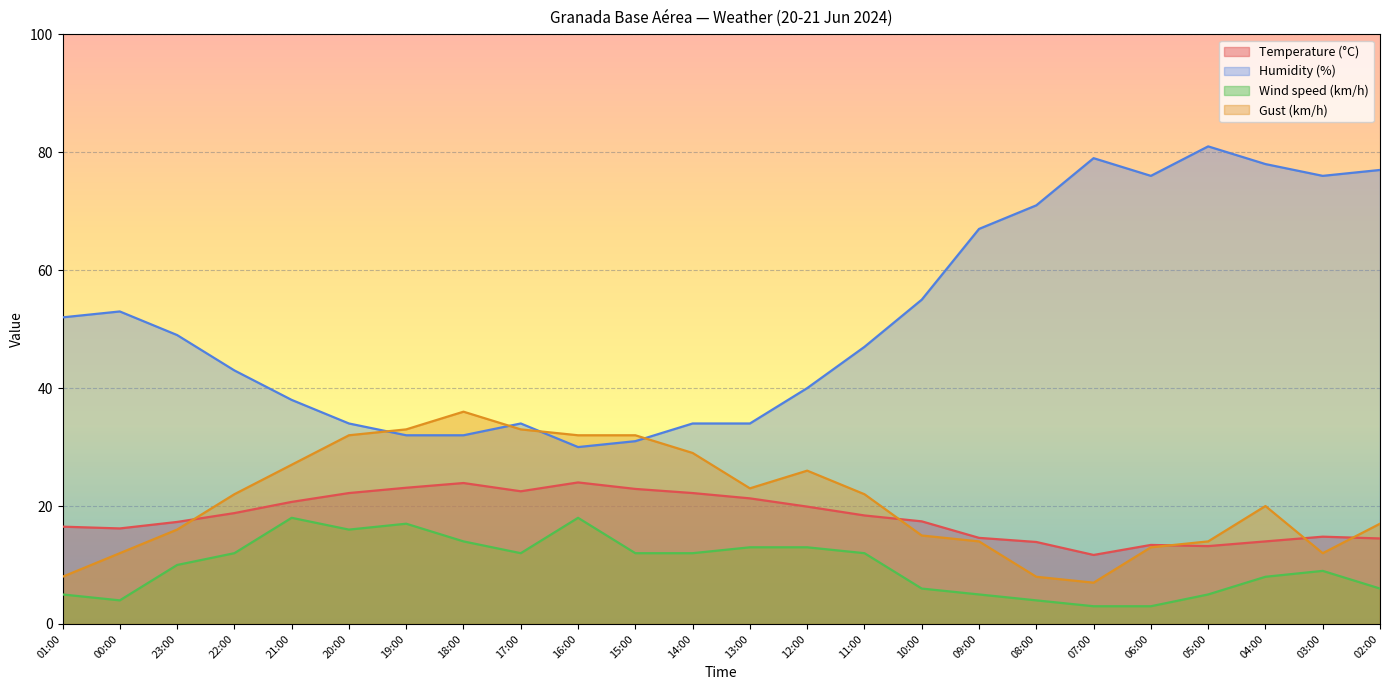

How many lines are shown in the chart?

4